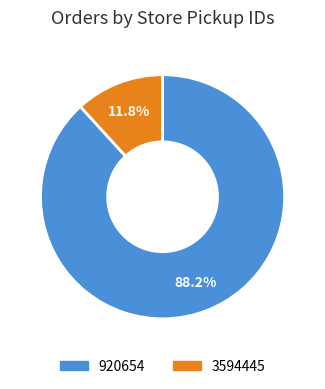

What is the smallest slice in the pie chart?

3594445